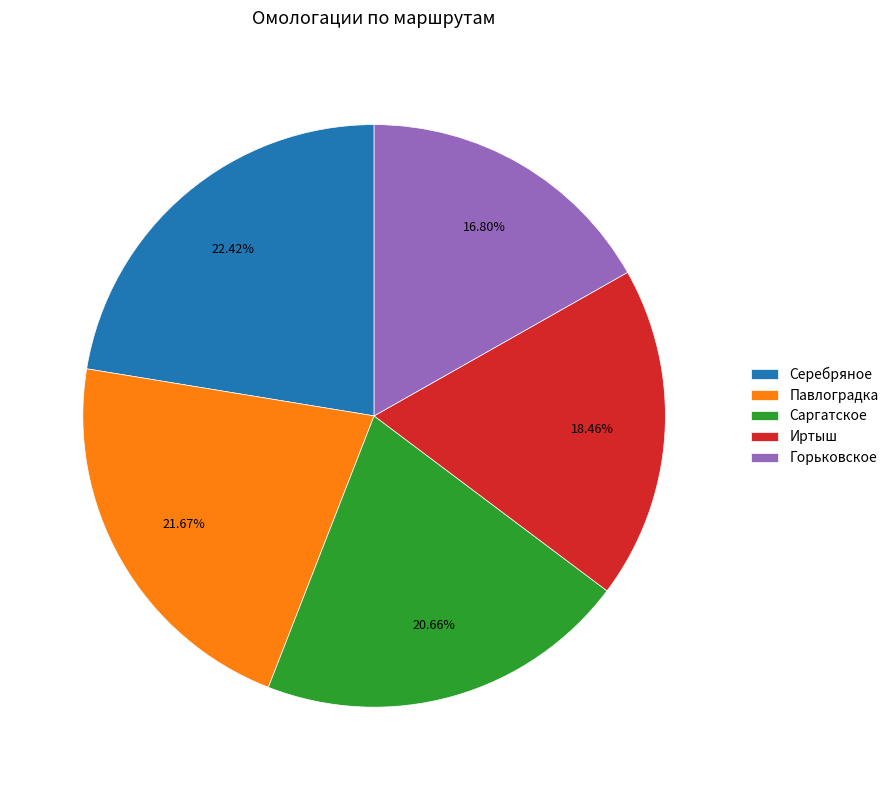

Which slice is the largest?

Серебряное